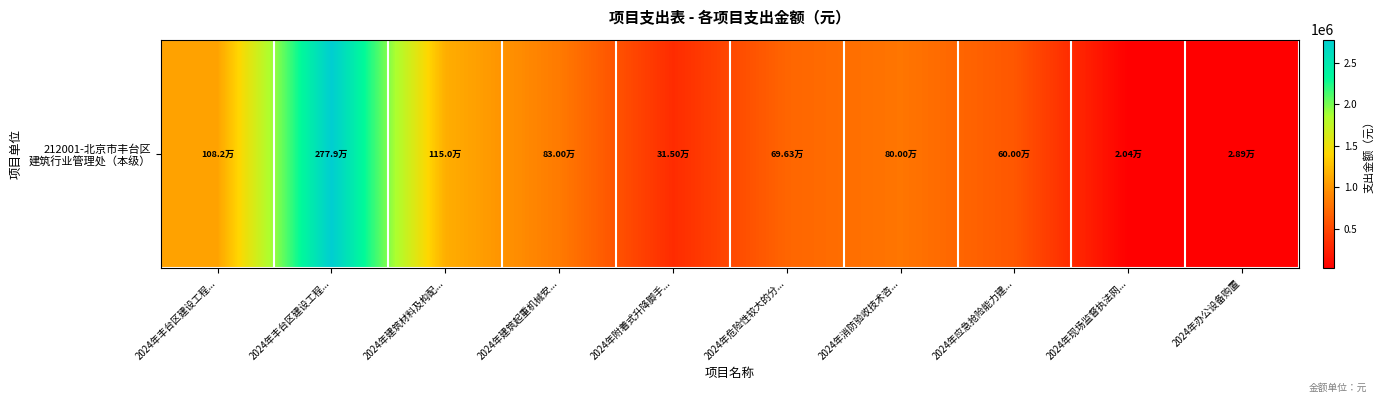

What is the approximate value at 2024年消防验收技术咨...?

800000.0